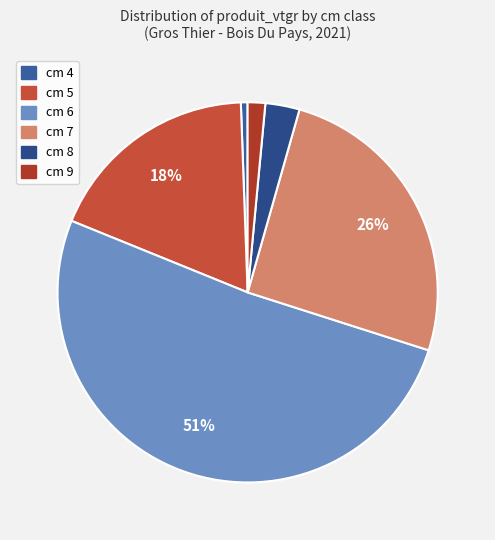

How many slices are in this pie chart?

6